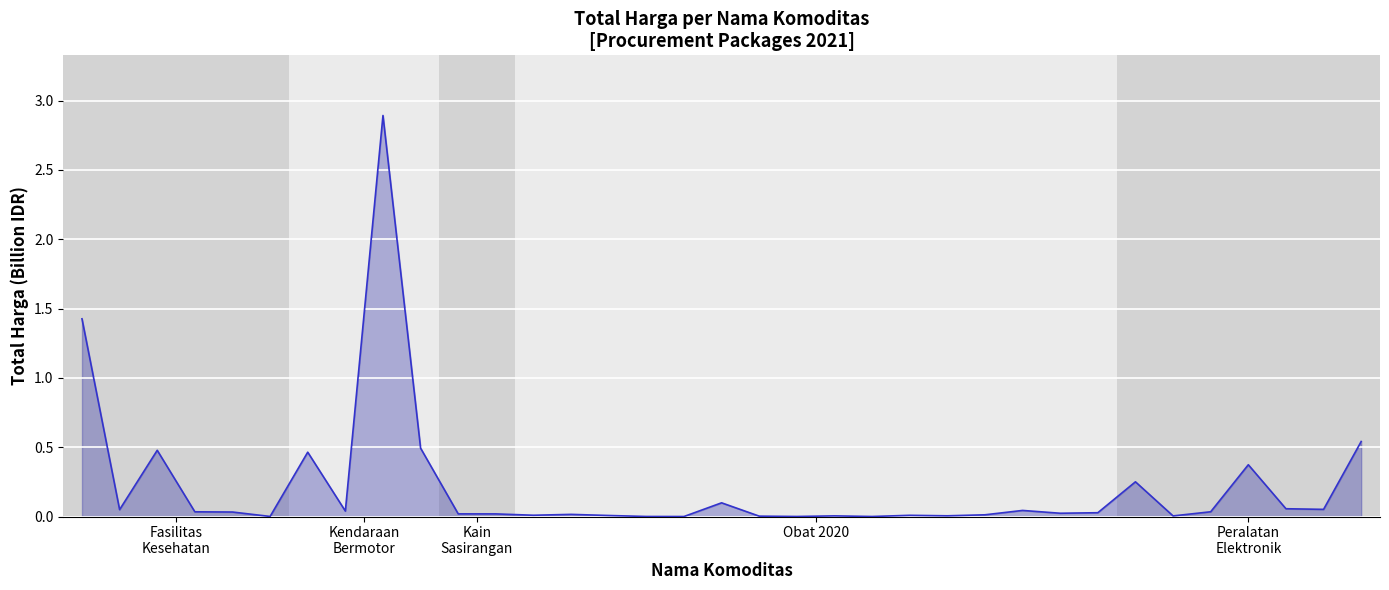

What is the difference between the maximum and minimum values?

2.9